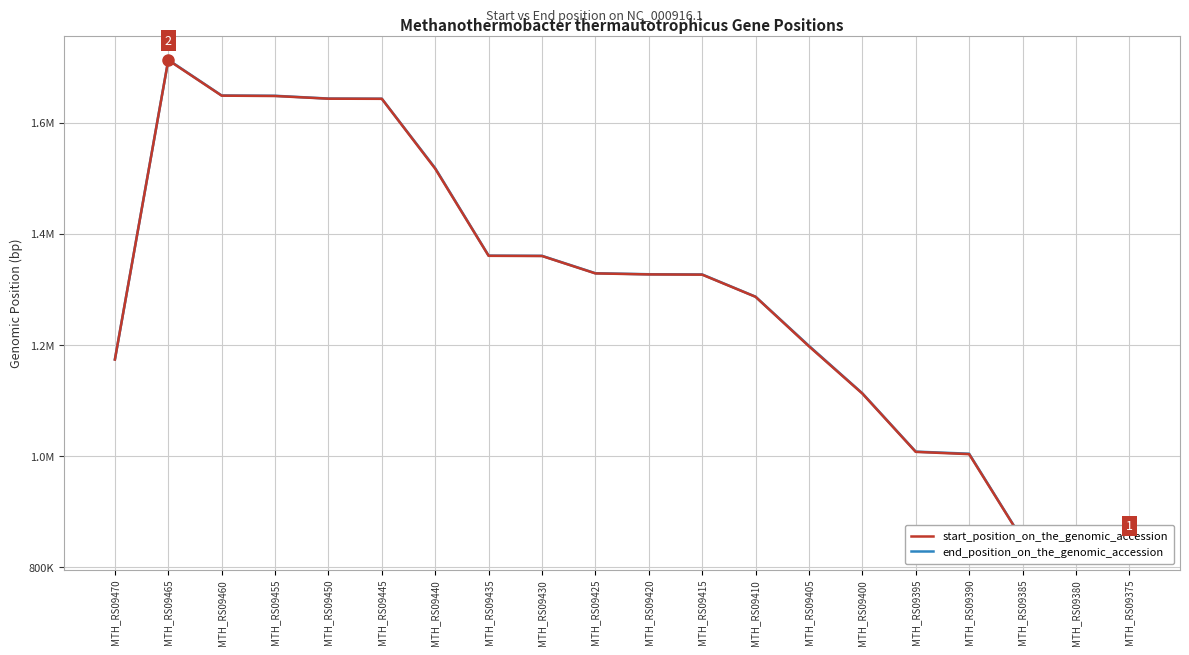

Where is start_position_on_the_genomic_accession nearest to the value 1276114?

MTH_RS09410